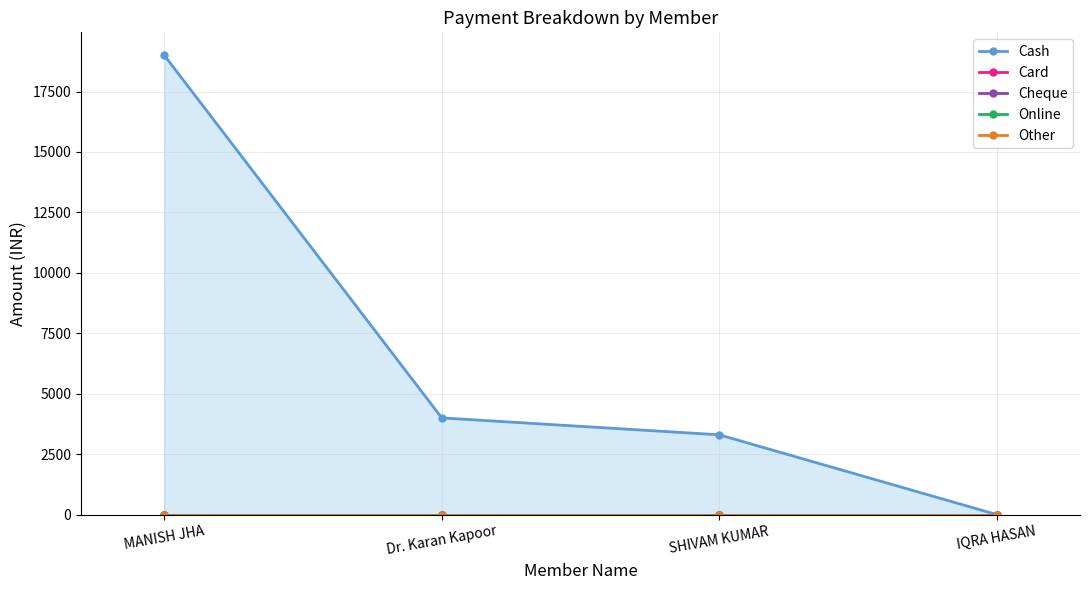

What is the average value of the Cash series?

6575